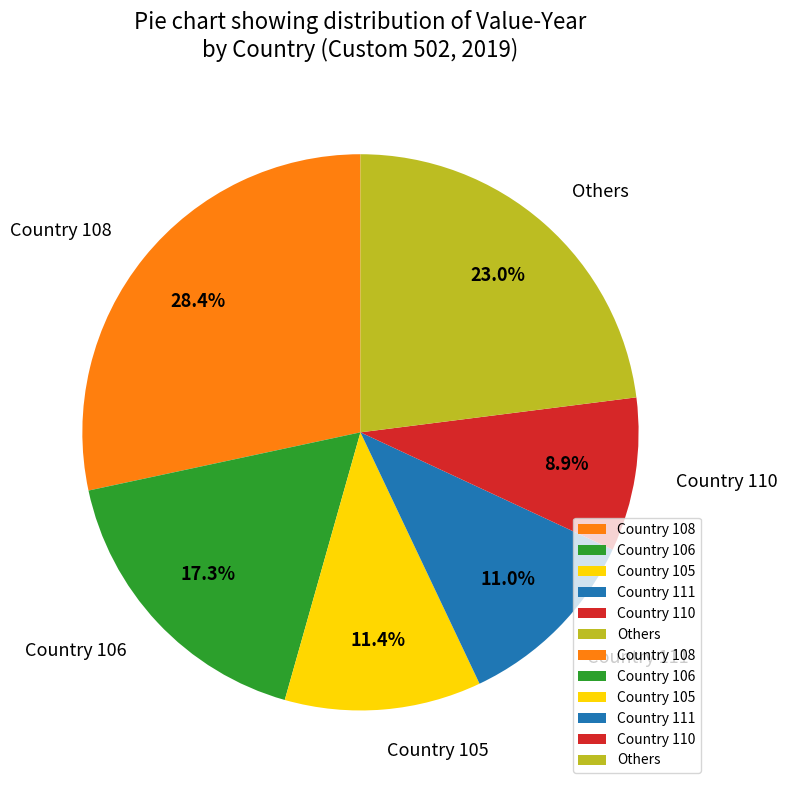

Which slice is the largest?

Country 108